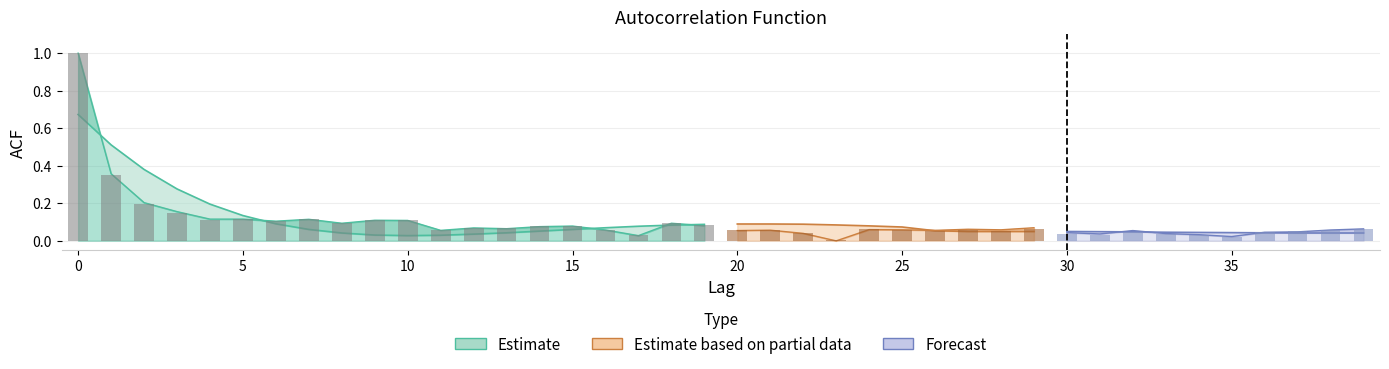

Where is acf_shown nearest to the value 0?

23